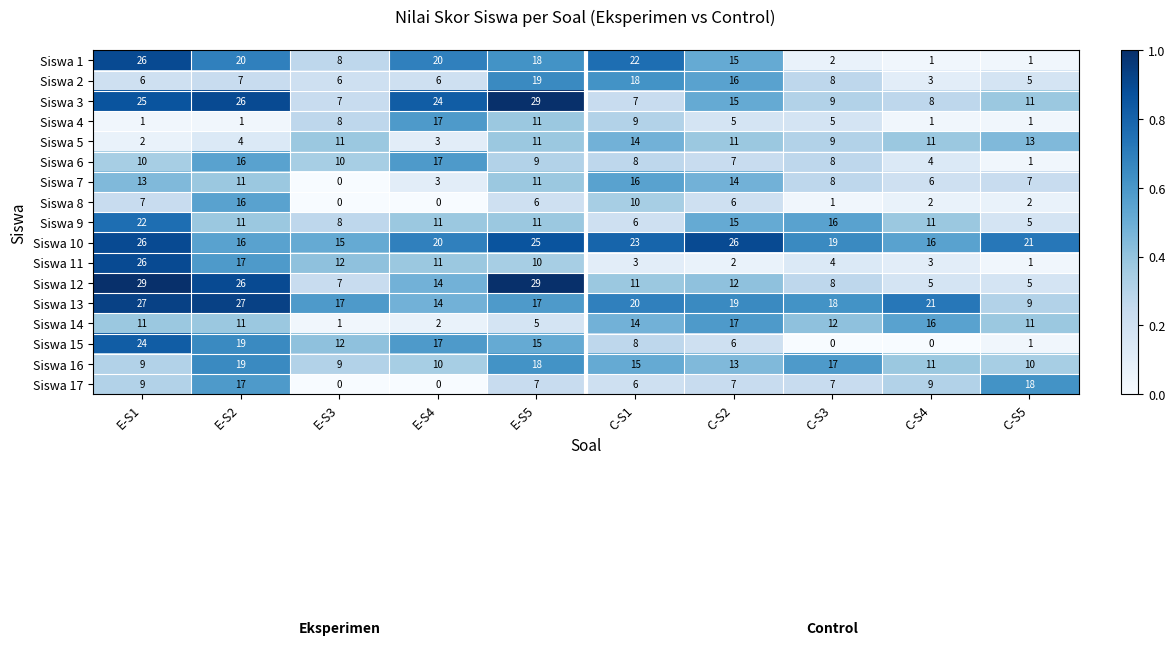

The Siswa 11 series shows 3 at C-S4. True or false?

True